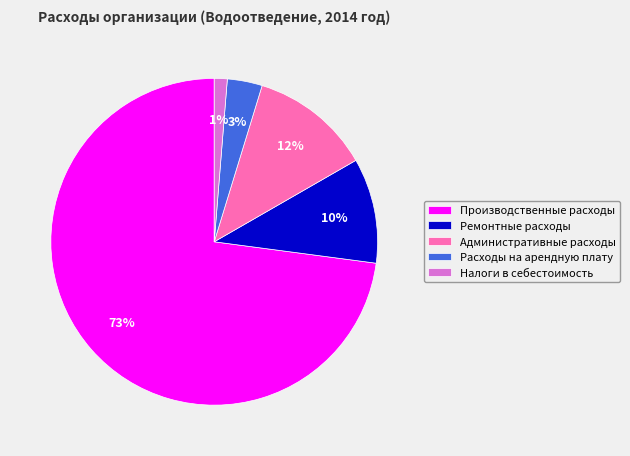

What is the smallest slice in the pie chart?

Налоги в себестоимость